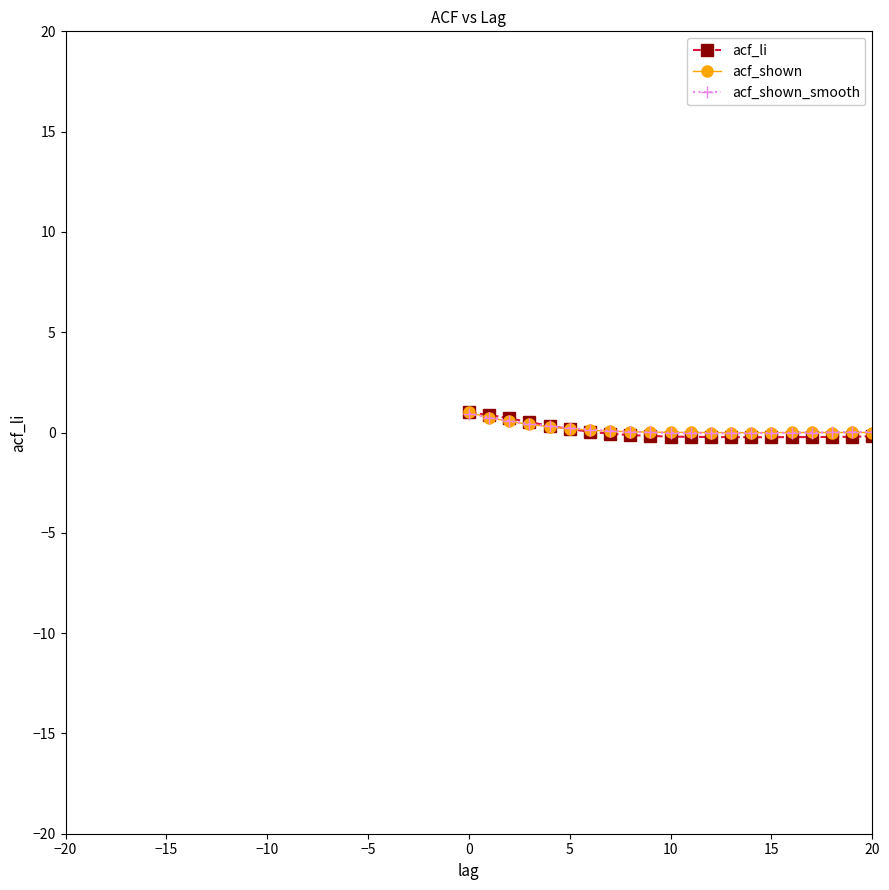

Which series has the widest spread of values?

acf_li